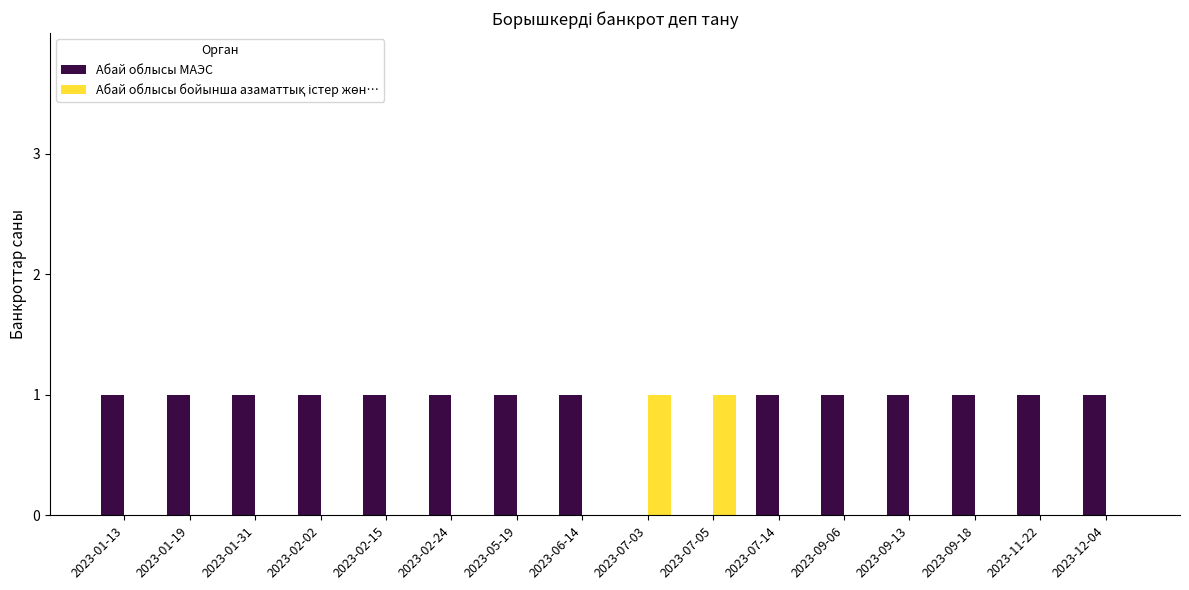

How many series are shown in this chart?

2